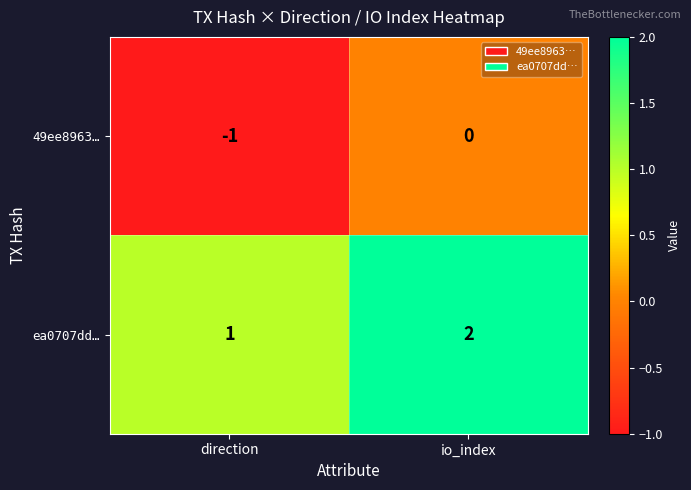

Which series has the largest total across all categories?

ea0707dd…